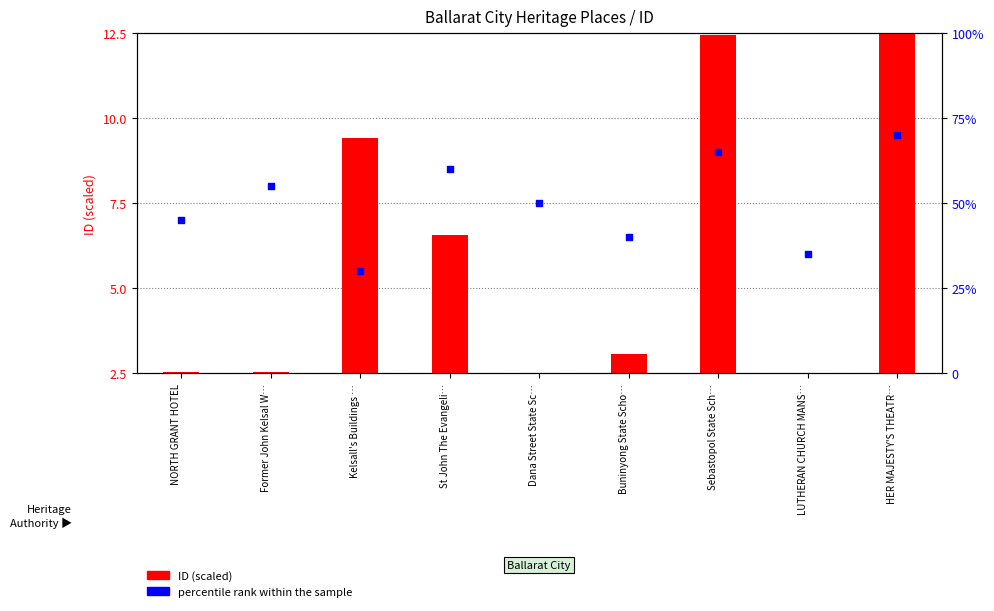

Which series has the largest Y range (max minus min)?

percentile rank within the sample